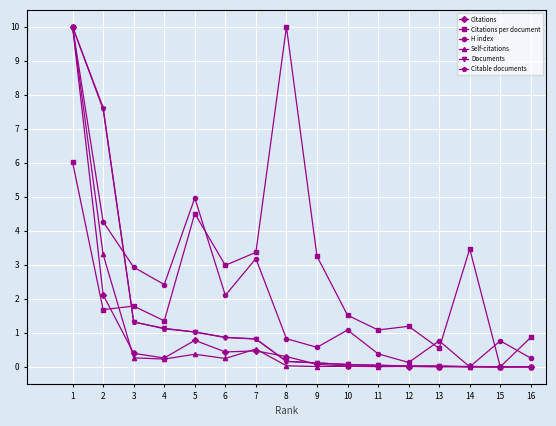

True or false: Citations per document and Citable documents cross at least once.

True